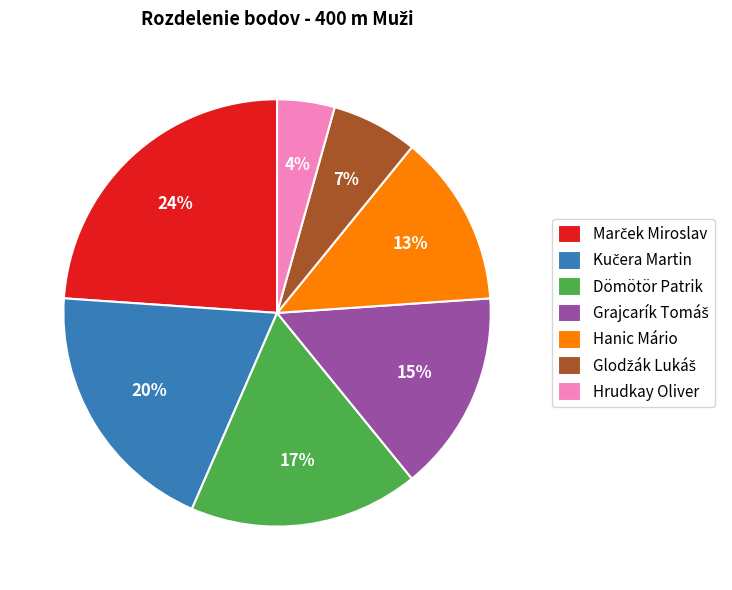

Is it true that Hrudkay Oliver is 4% of the pie?

True